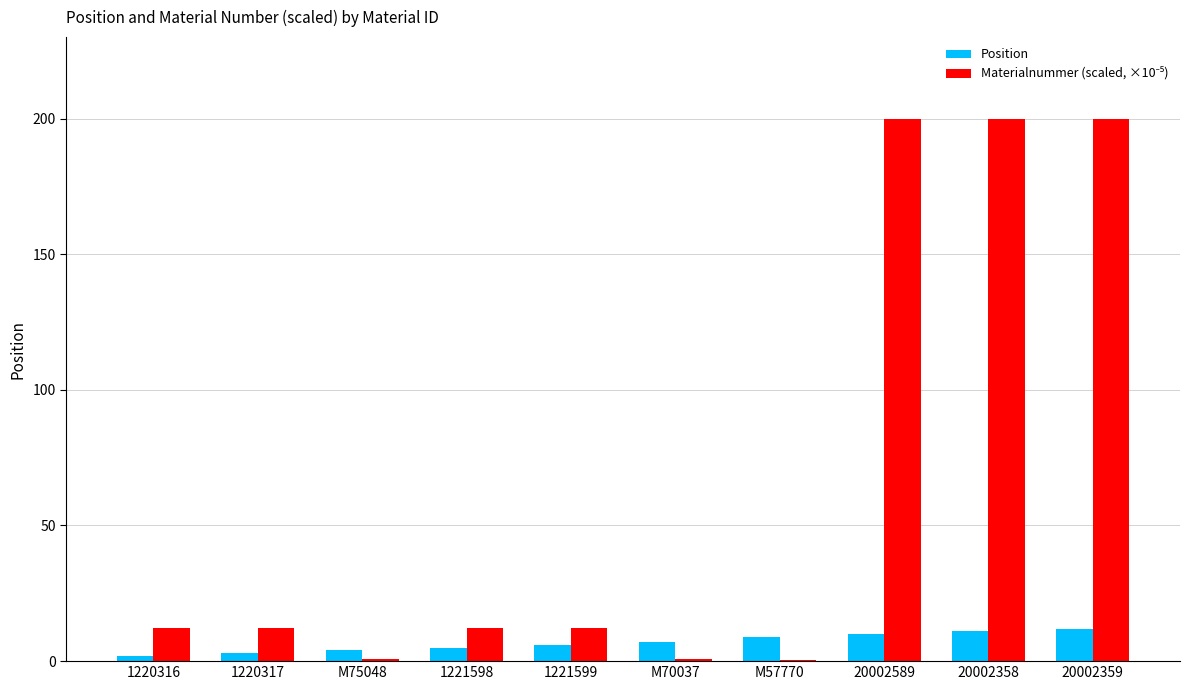

What is the highest value of the Position series?

12.0